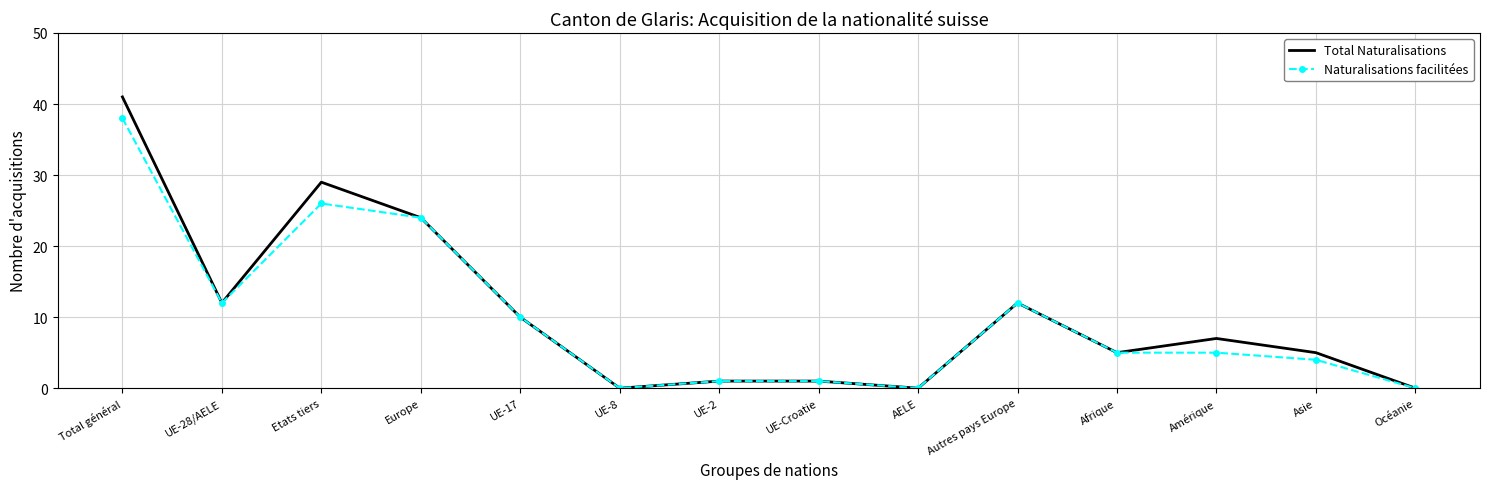

Read the Total Naturalisations value at Europe.

24